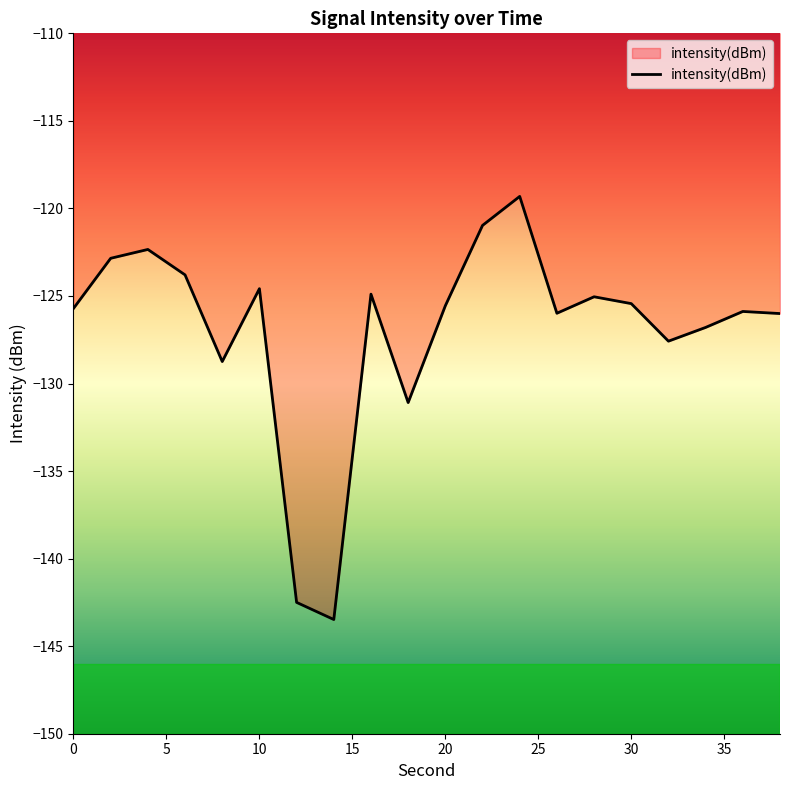

What is the maximum value shown in the chart?

-119.3